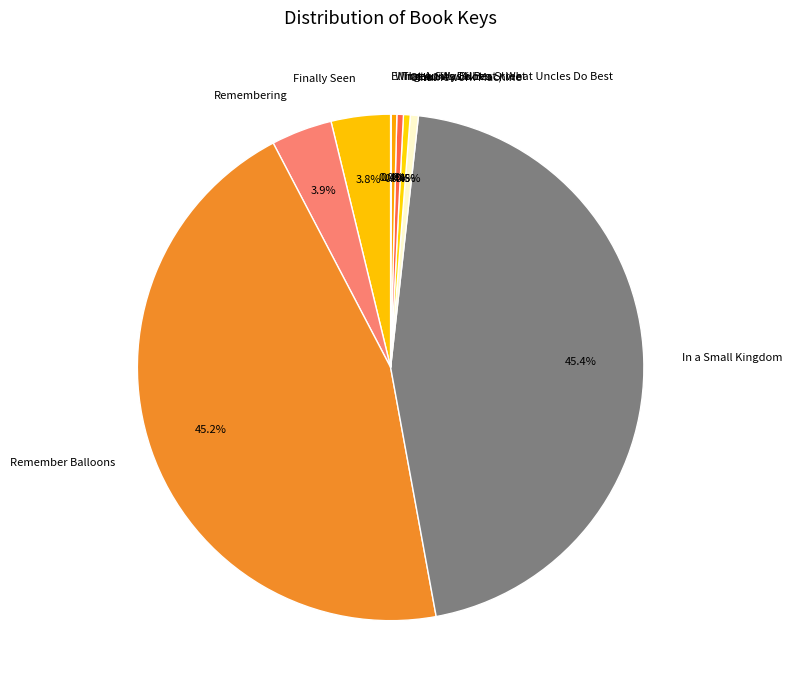

Does any single category account for the majority?

No